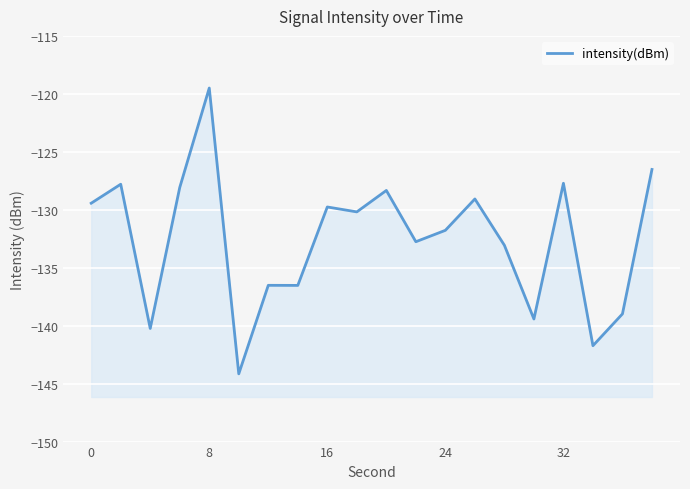

What is the sum of all values?

-2651.6